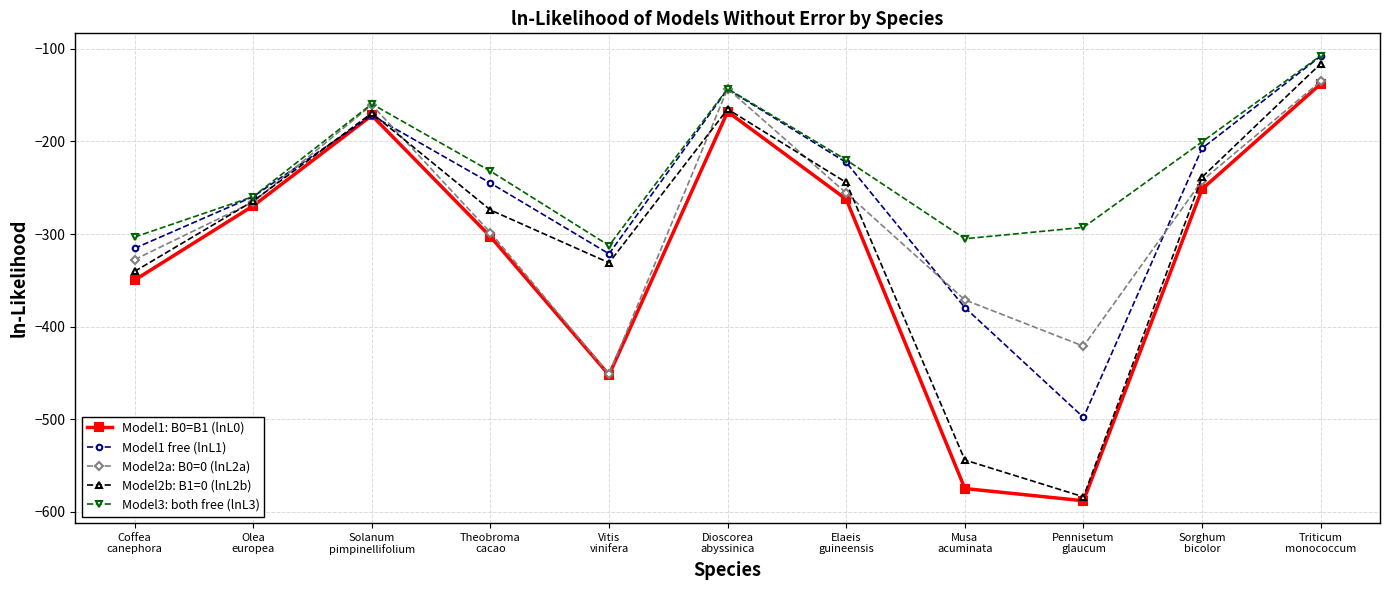

Count the number of categories in the chart.

11